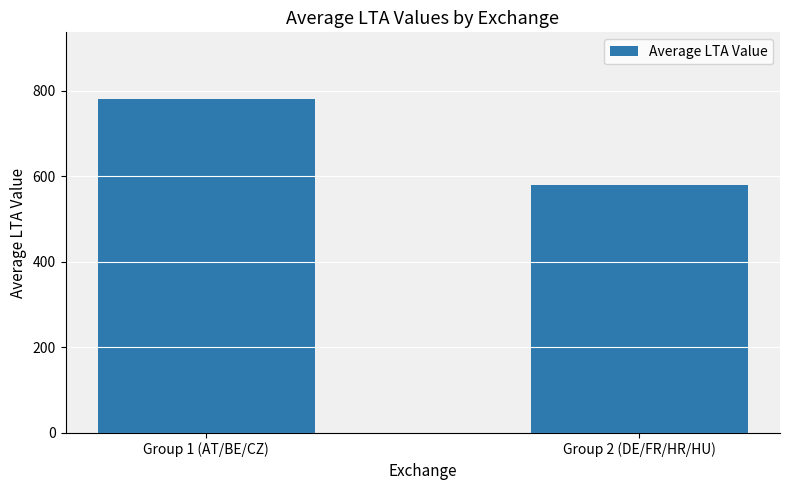

What is the difference between the maximum and minimum values?

201.4